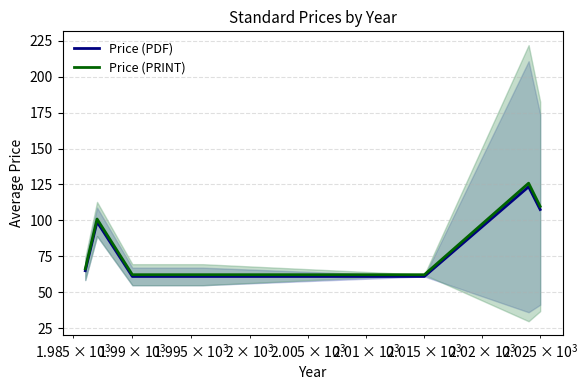

What is the minimum value for Price (PDF)?

61.0